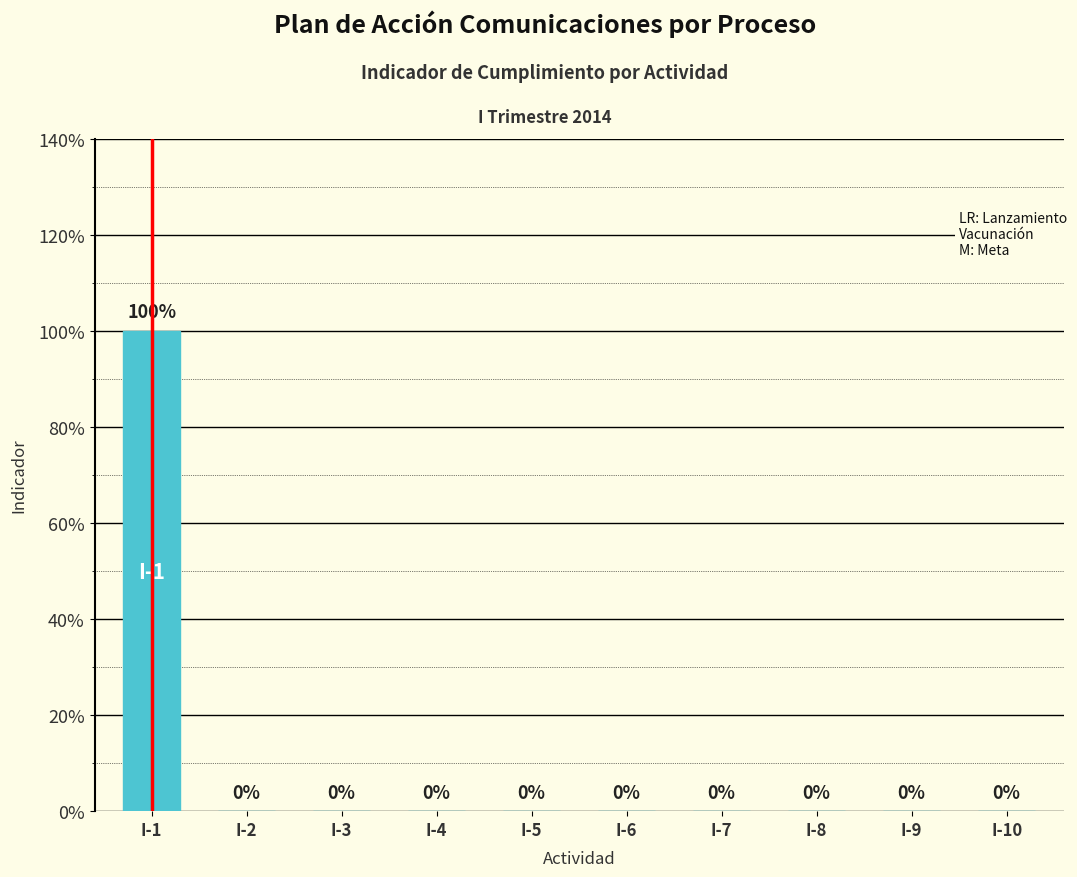

What is the greatest value displayed?

1